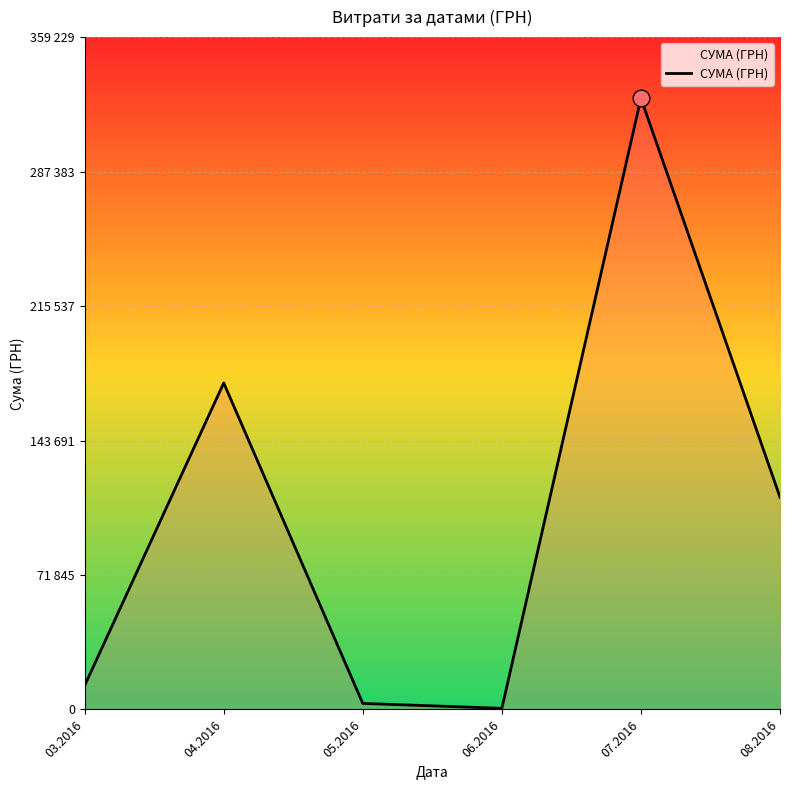

How many data points are less than 113398?

3